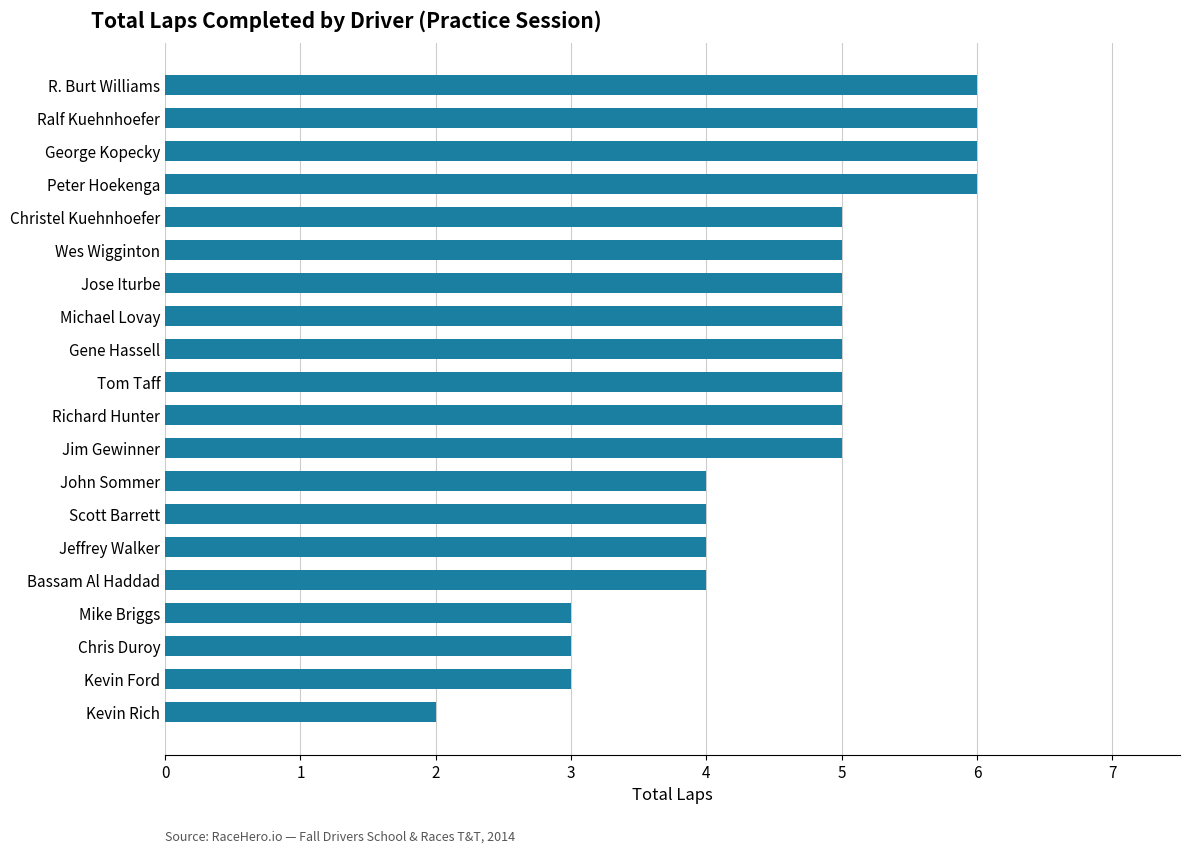

Reading bottom to top, what are all the values shown in this chart?

2	3	3	3	4	4	4	4	5	5	5	5	5	5	5	5	6	6	6	6